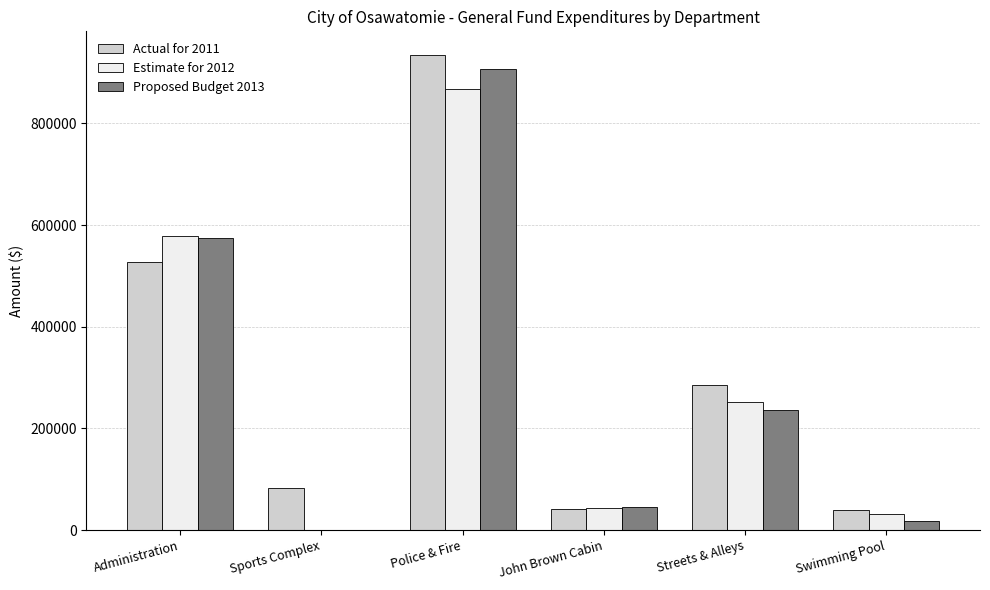

What is the difference between the Proposed Budget 2013 values at Administration and Sports Complex?

574627.1